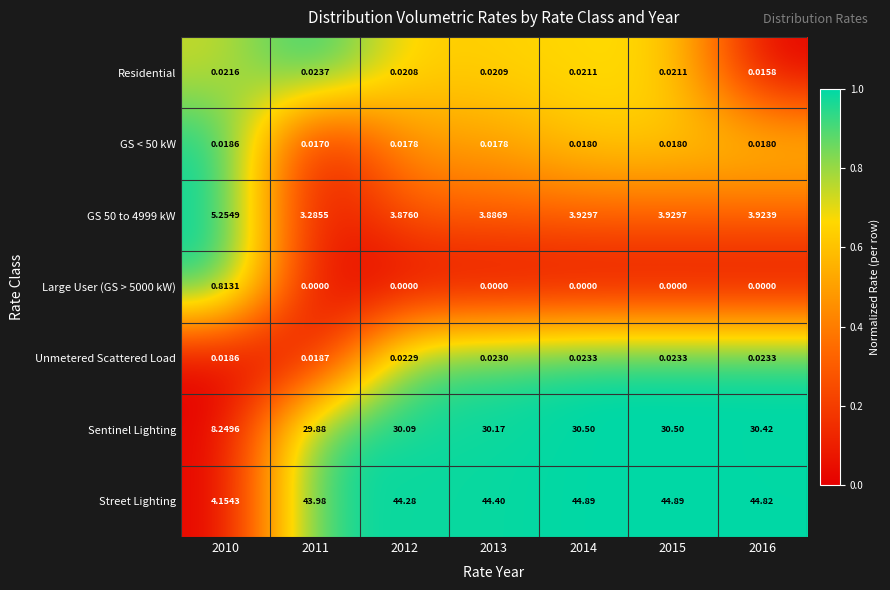

Between 2010 and 2016, which series saw the biggest shift?

Street Lighting